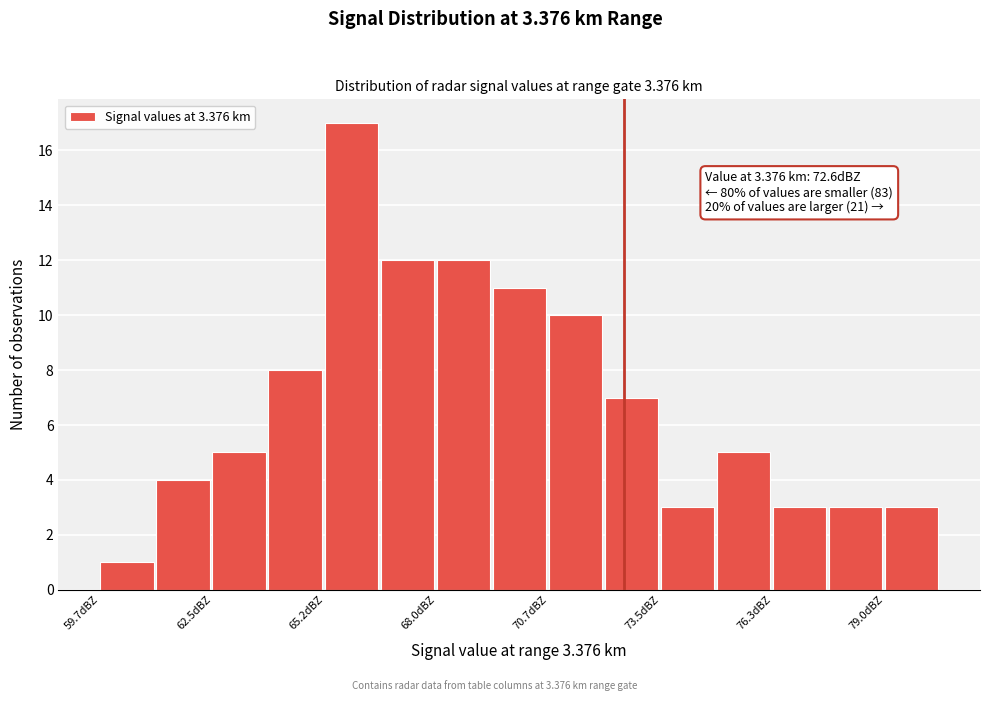

Read against the x-axis, roughly where is the centre of the tallest bar?

66.0